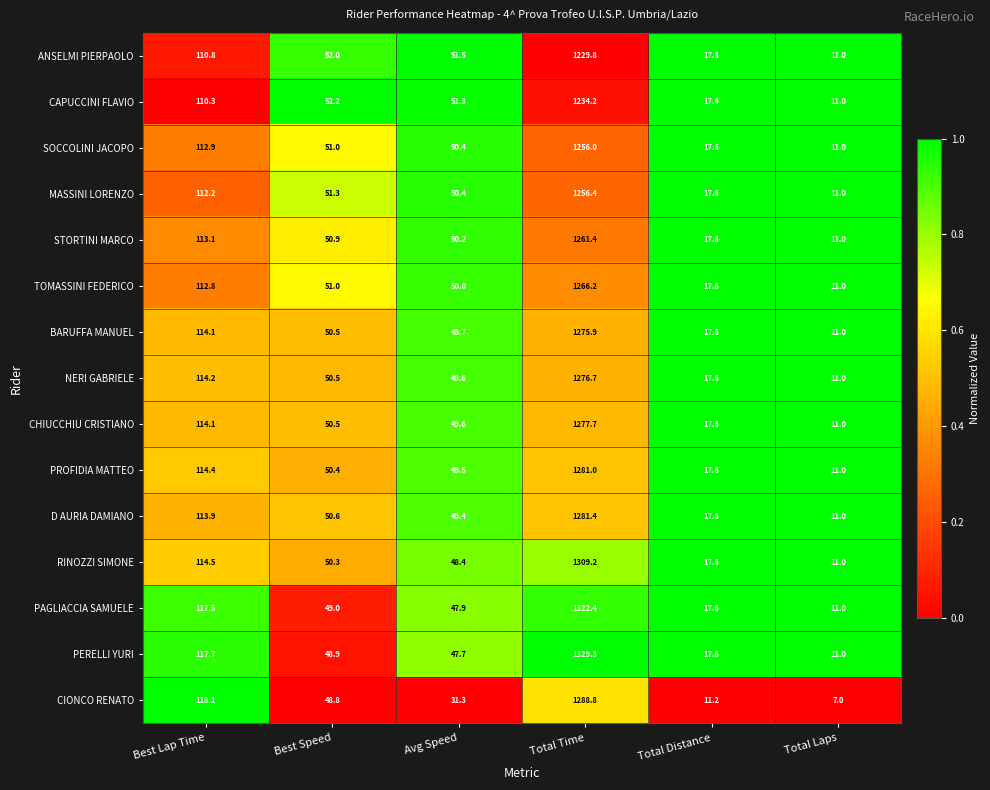

What is the difference between the maximum and second lowest values in the MASSINI LORENZO series?

1238.8